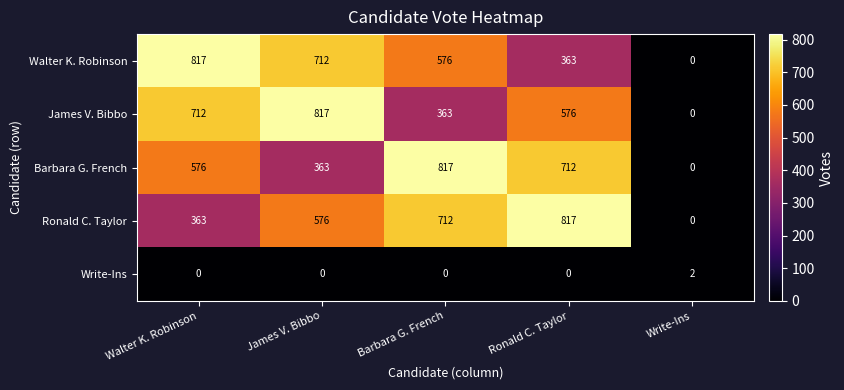

What is the greatest value displayed?

817